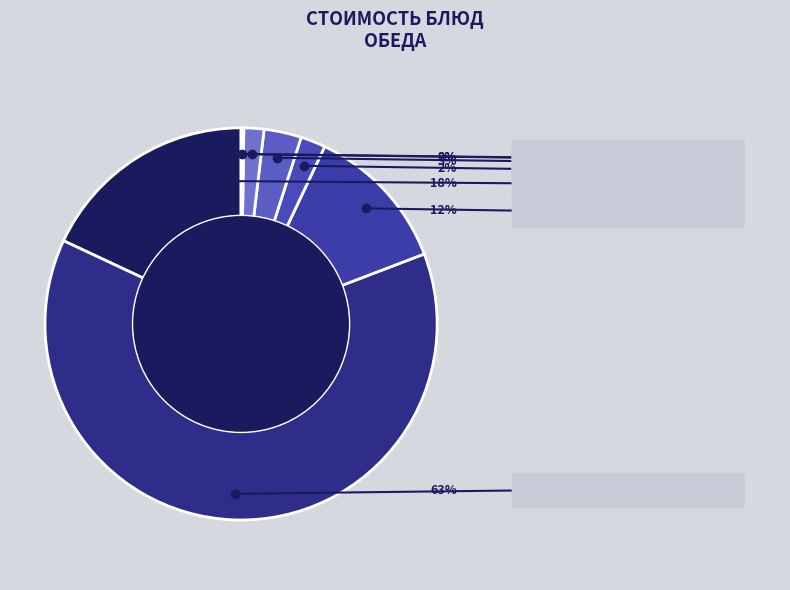

Is there any slice that represents more than half of the pie?

Yes